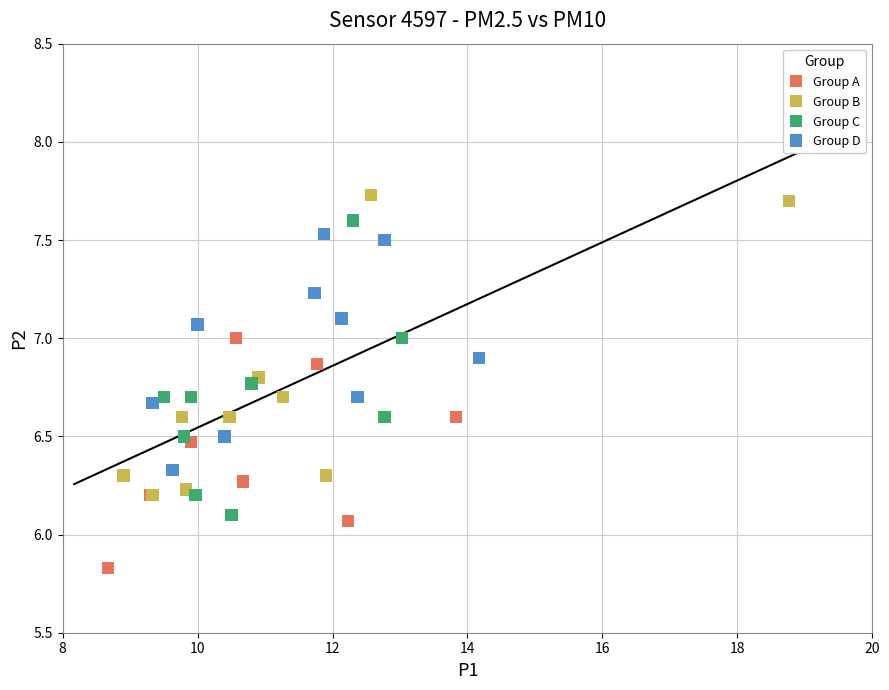

Which series reaches the minimum Y coordinate?

Group A